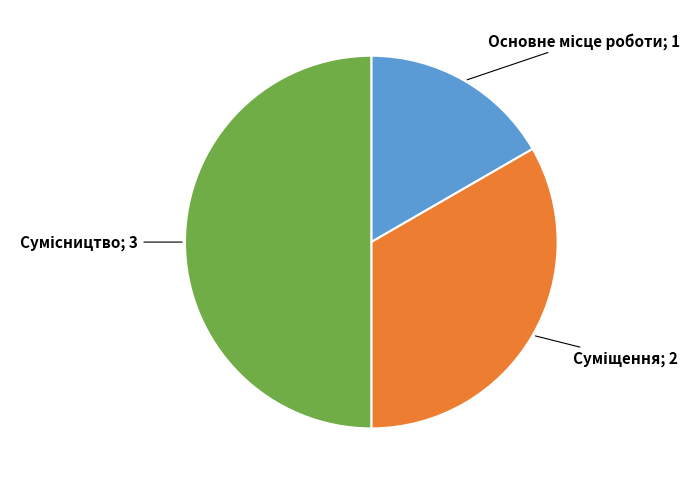

Count the number of slices in the pie.

3